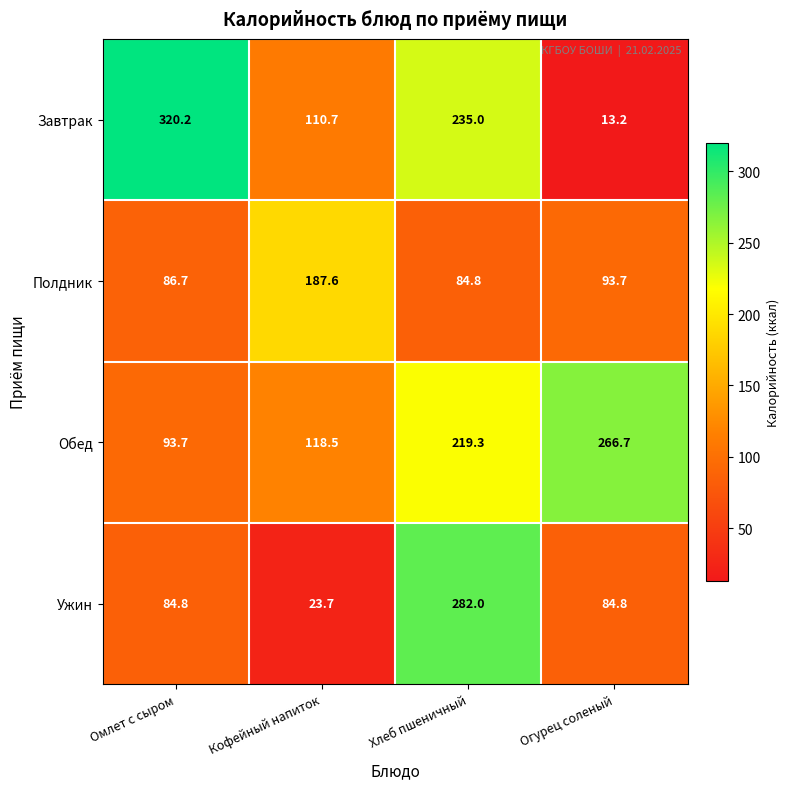

At which category does the chart reach its peak across all series?

Омлет с сыром